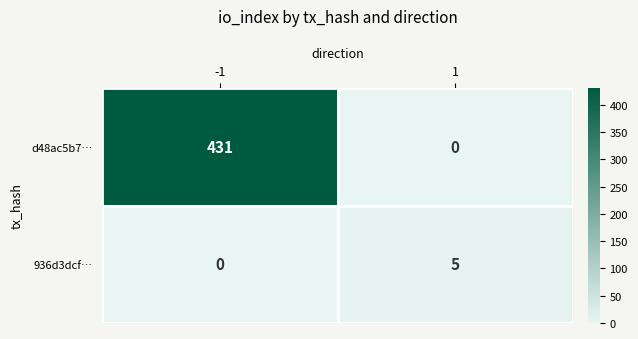

What is the total value across all series at 1?

5